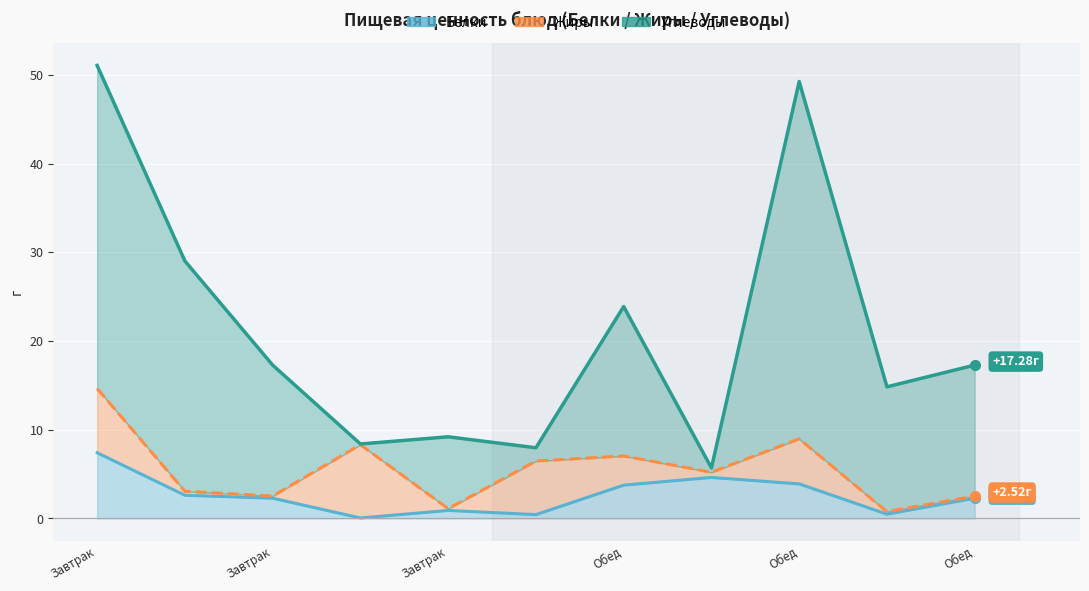

What is the value of the Углеводы point at the 5th from the left?

8.1